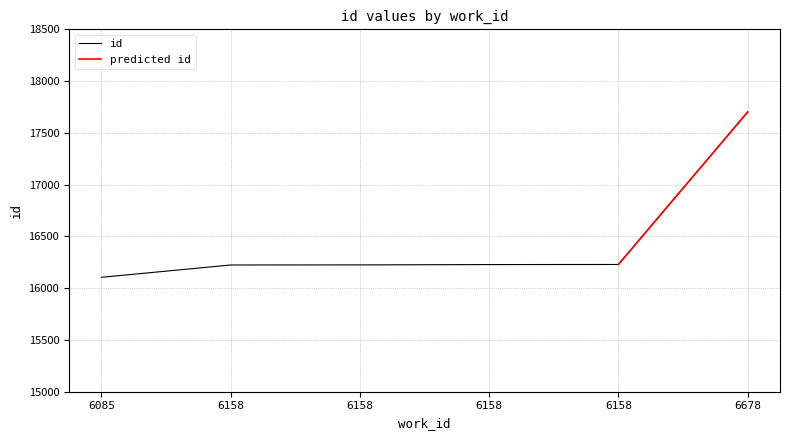

Rank the categories by value from lowest to highest.

6085, 6158, 6158, 6158, 6158, 6678